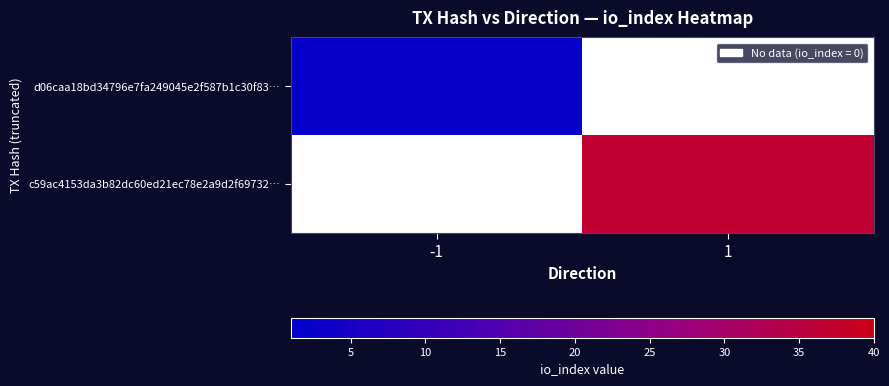

At -1, list the series in order from largest to smallest.

d06caa18bd34796e7fa249045e2f587b1c30f83…, c59ac4153da3b82dc60ed21ec78e2a9d2f69732…